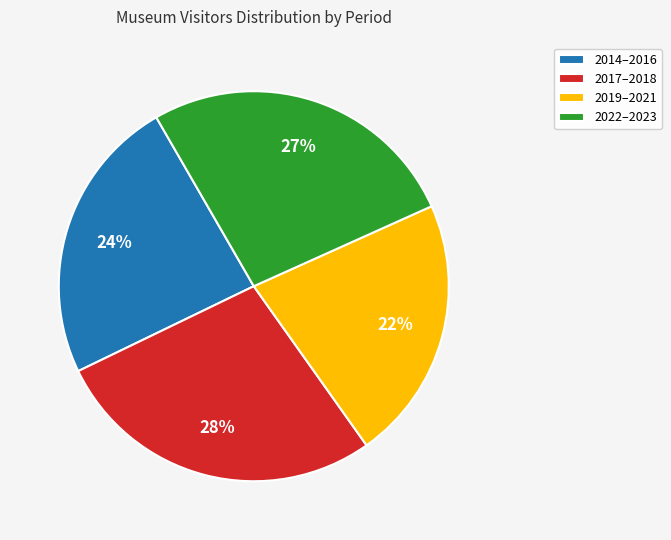

To the nearest percent, what portion does 2017–2018 represent?

28%